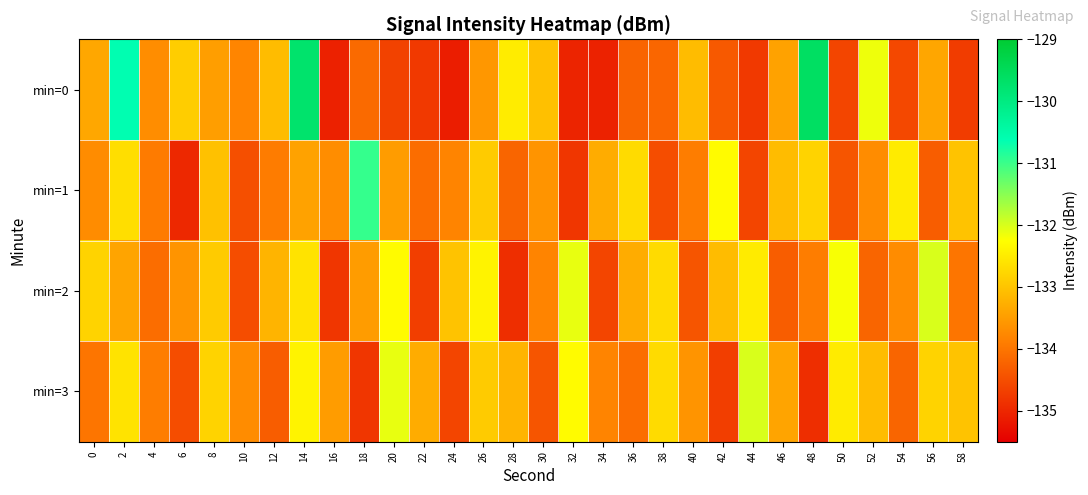

Reading left to right, transcribe all the data shown in this chart.

min=0: 0=-133.4	2=-130.6	4=-133.7	6=-132.9	8=-133.5	10=-133.8	12=-133.1	14=-129.7	16=-135.1	18=-134.1	20=-134.6	22=-134.8	24=-135.1	26=-133.6	28=-132.5	30=-133.0	32=-135.0	34=-135.1	36=-134.2	38=-134.2	40=-133.1	42=-134.4	44=-134.8	46=-133.4	48=-129.6	50=-134.6	52=-132.1	54=-134.6	56=-133.4	58=-134.7
min=1: 0=-133.7	2=-132.7	4=-133.9	6=-135.0	8=-133.0	10=-134.5	12=-133.9	14=-133.4	16=-133.7	18=-131.0	20=-133.5	22=-134.1	24=-133.8	26=-132.9	28=-134.2	30=-133.6	32=-134.8	34=-133.3	36=-132.7	38=-134.5	40=-133.9	42=-132.3	44=-134.6	46=-133.1	48=-132.8	50=-134.4	52=-133.7	54=-132.5	56=-134.3	58=-133.0
min=2: 0=-132.8	2=-133.4	4=-134.1	6=-133.6	8=-132.9	10=-134.5	12=-133.2	14=-132.6	16=-134.8	18=-133.5	20=-132.3	22=-134.7	24=-133.0	26=-132.4	28=-134.9	30=-133.8	32=-132.1	34=-134.6	36=-133.3	38=-132.7	40=-134.4	42=-133.1	44=-132.5	46=-134.3	48=-133.9	50=-132.2	52=-134.2	54=-133.7	56=-132.0	58=-134.0
min=3: 0=-134.0	2=-132.6	4=-133.9	6=-134.5	8=-132.8	10=-133.7	12=-134.3	14=-132.4	16=-133.5	18=-134.8	20=-132.1	22=-133.3	24=-134.6	26=-132.9	28=-133.2	30=-134.4	32=-132.3	34=-133.8	36=-134.1	38=-132.7	40=-133.6	42=-134.7	44=-132.0	46=-133.4	48=-134.9	50=-132.5	52=-133.1	54=-134.2	56=-132.8	58=-133.0